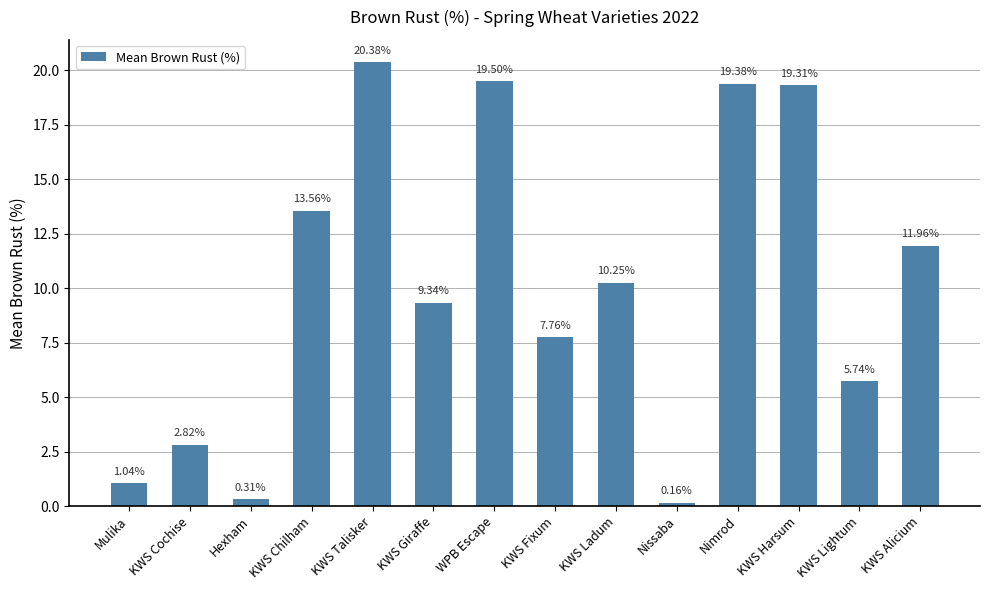

Where does the data first go above 10?

KWS Chilham